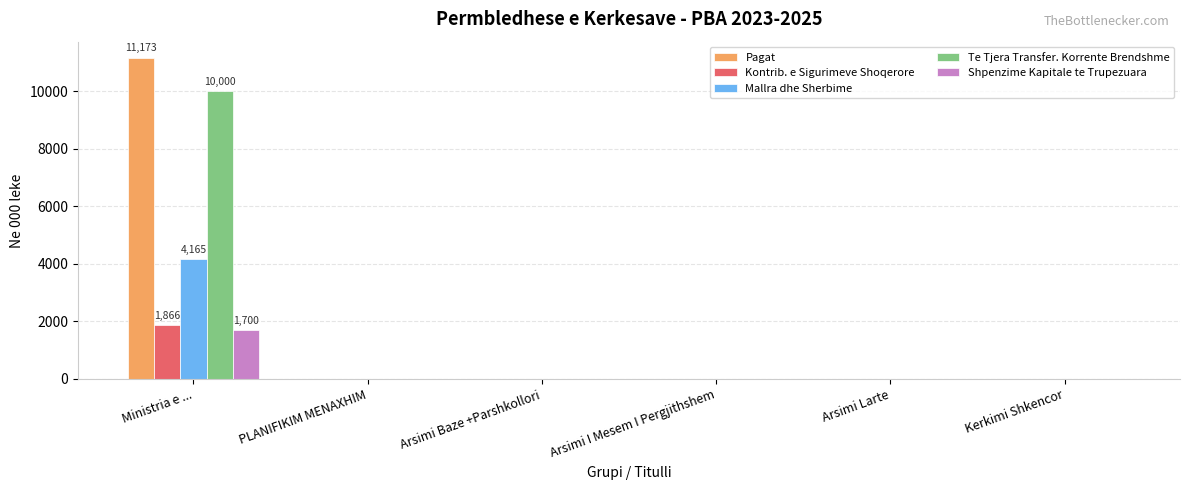

Which series has the largest total across all categories?

Pagat